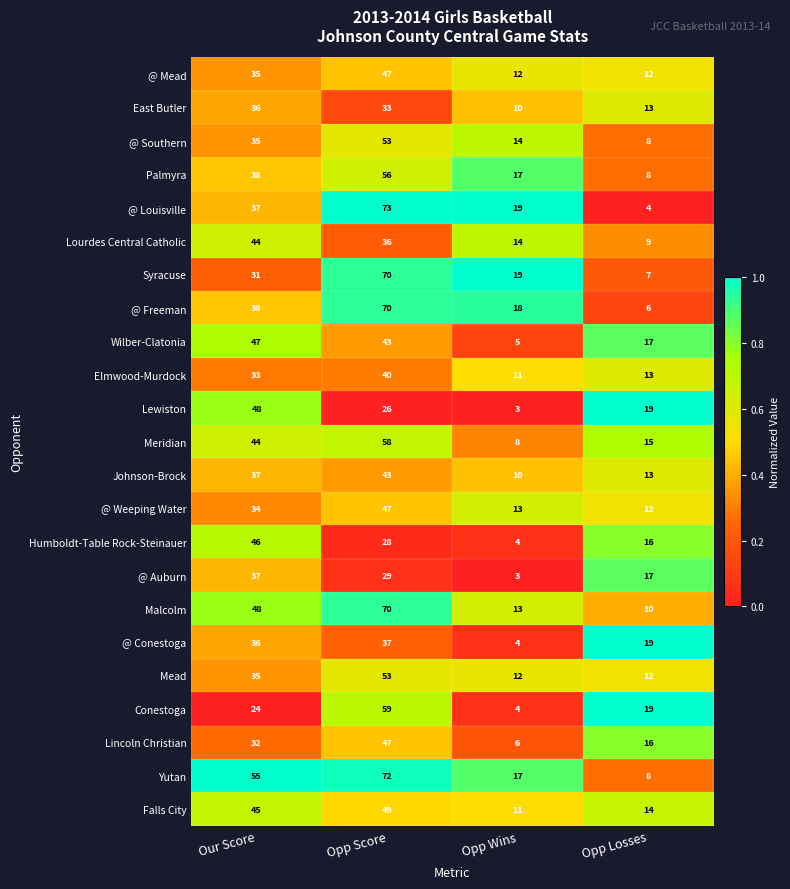

At which category does the chart reach its minimum across all series?

Opp Wins